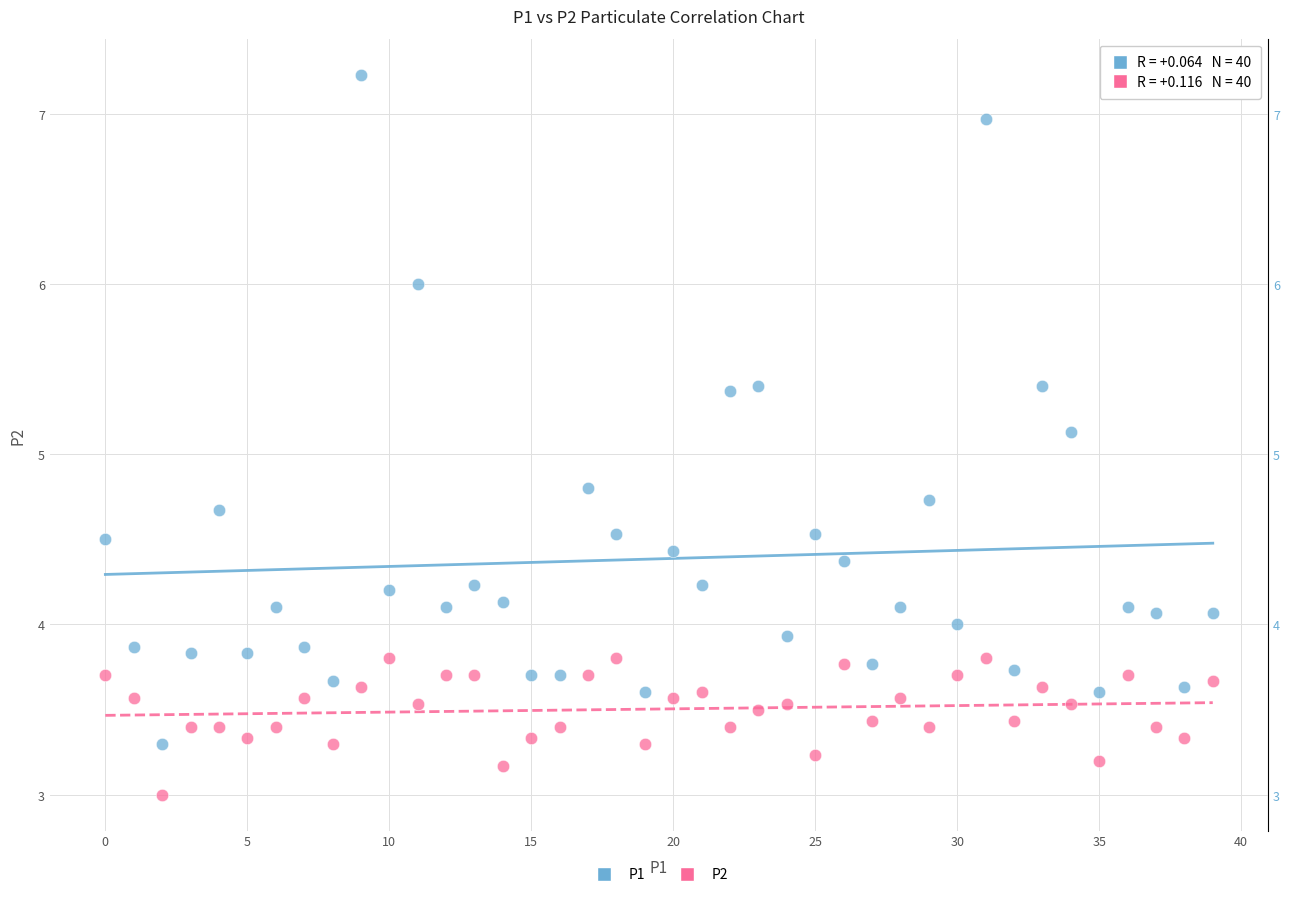

Across all data points, what is the range of Y values (max minus min)?

4.2